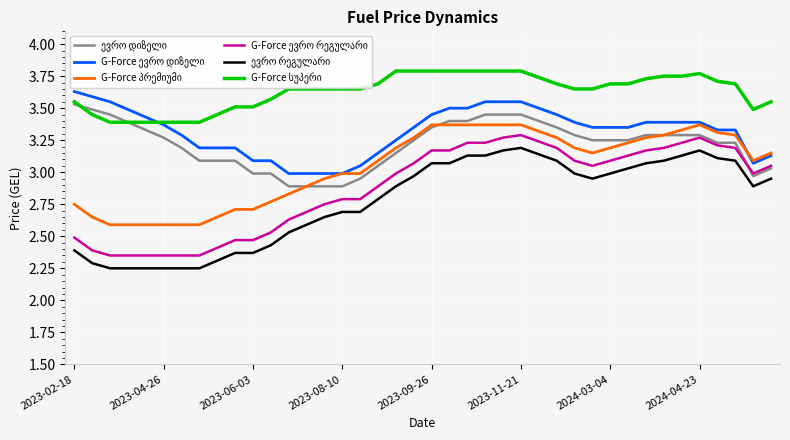

What is the difference between the maximum and minimum values in the G-Force ევრო რეგულარი series?

0.9